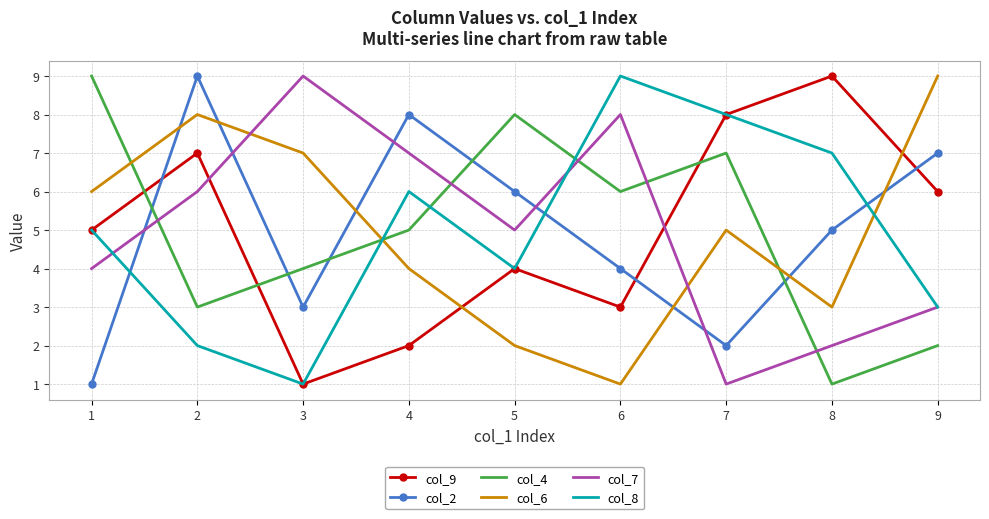

What is the difference between the second highest and minimum values in the col_8 series?

7